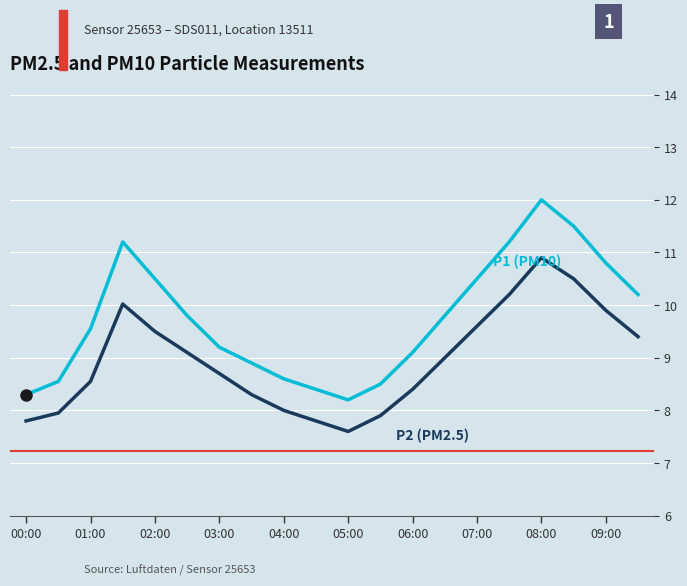

What is the greatest value displayed?

12.0